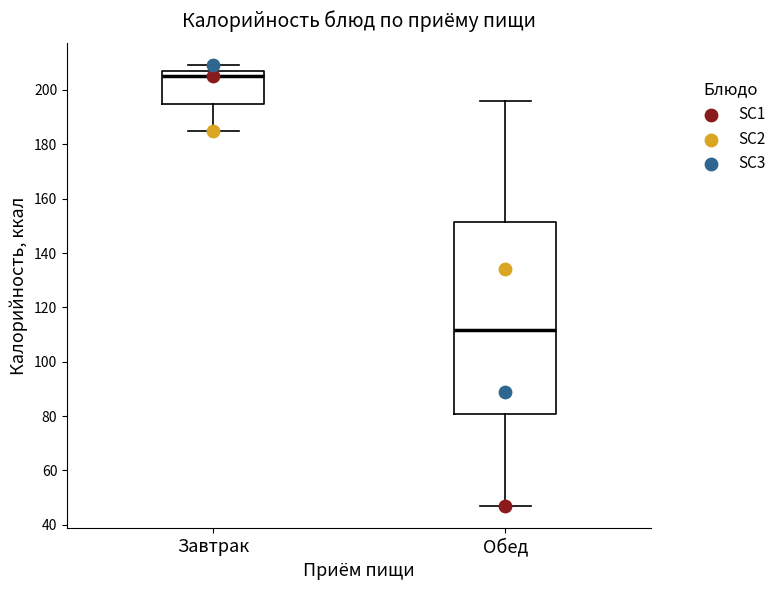

Which box's median line is the highest?

Завтрак